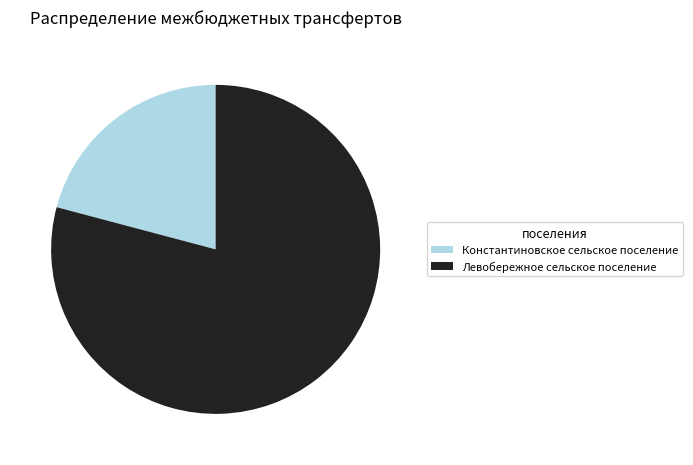

Rank the categories by value from lowest to highest.

Константиновское сельское поселение, Левобережное сельское поселение